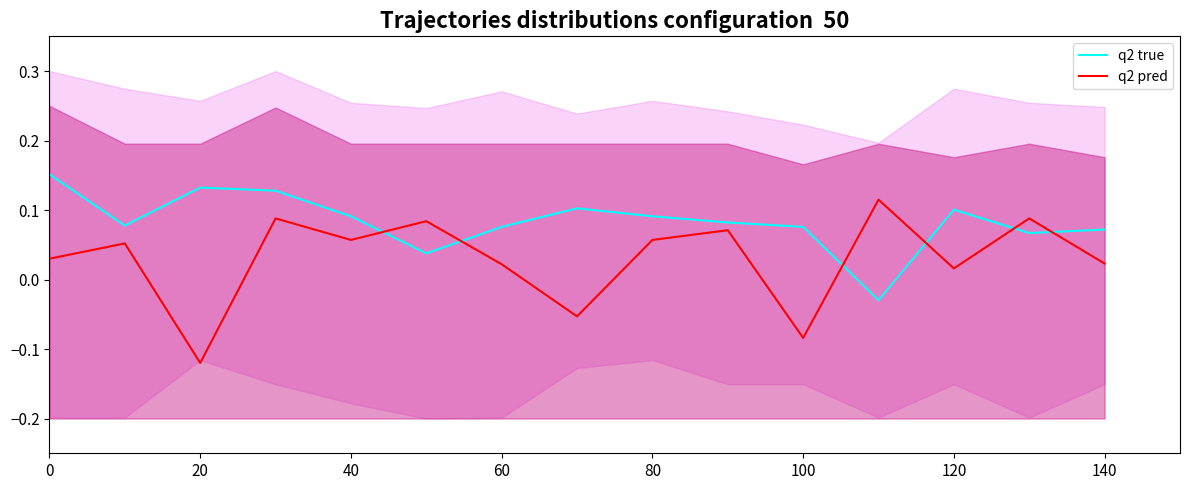

How many series are shown in this chart?

2